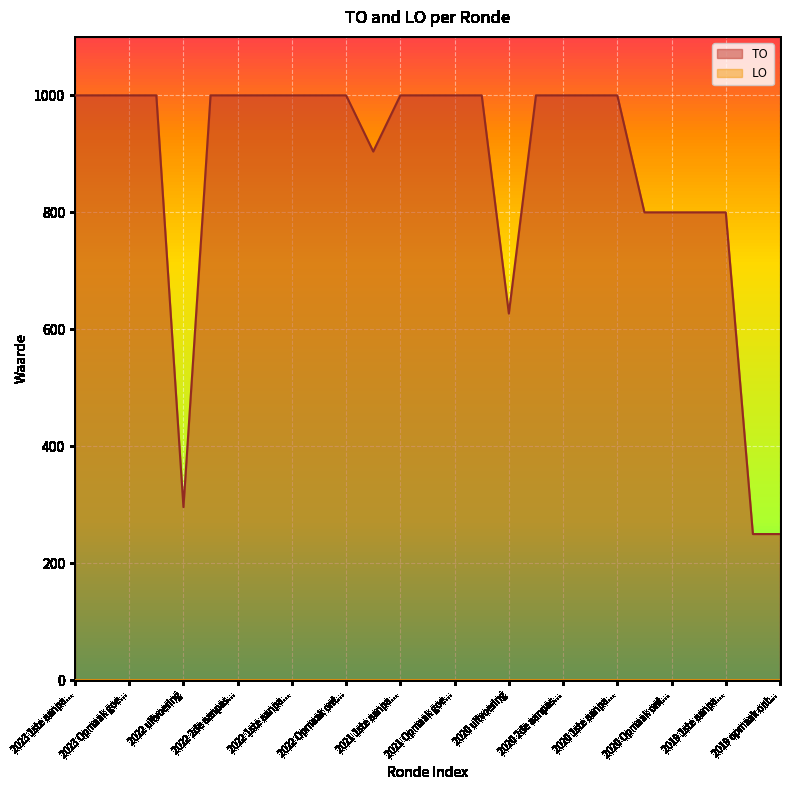

The value of TO at 2021 1ste aanpa... is 1615. True or false?

False